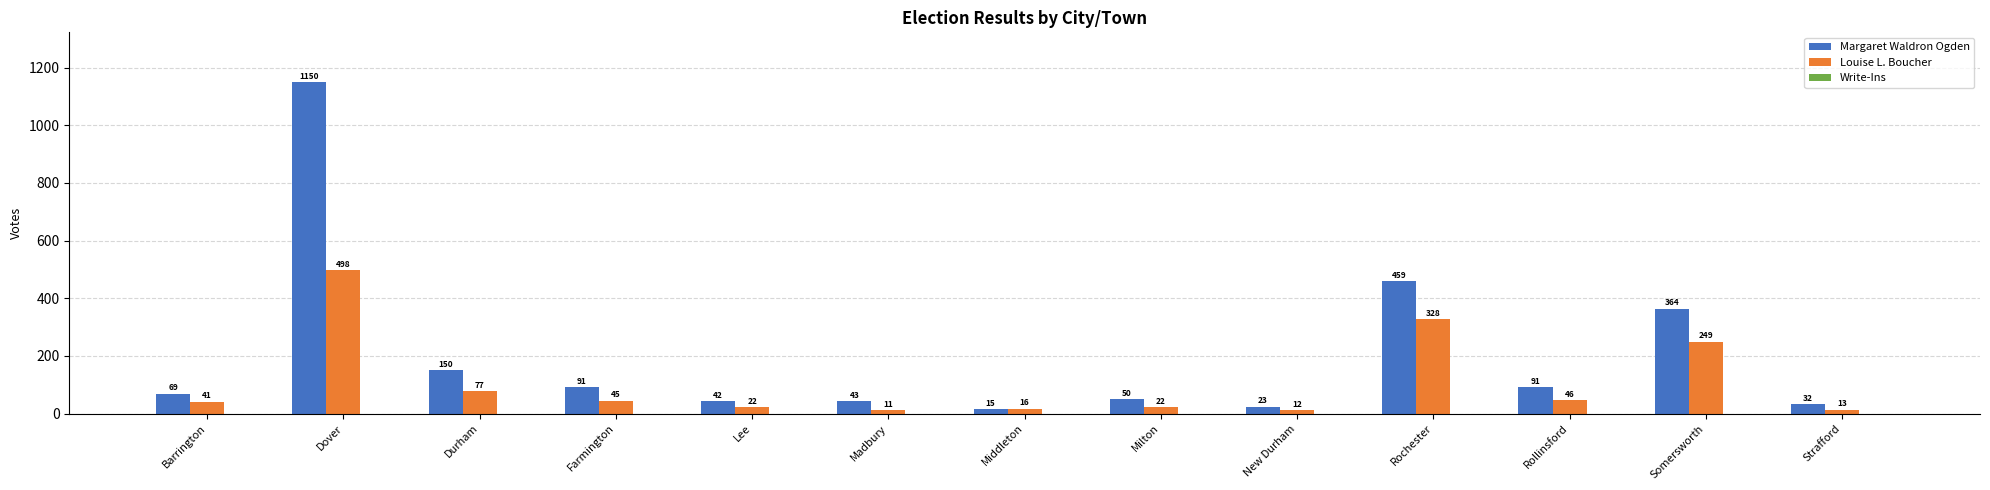

List the series in order of their overall mean, highest first.

Margaret Waldron Ogden, Louise L. Boucher